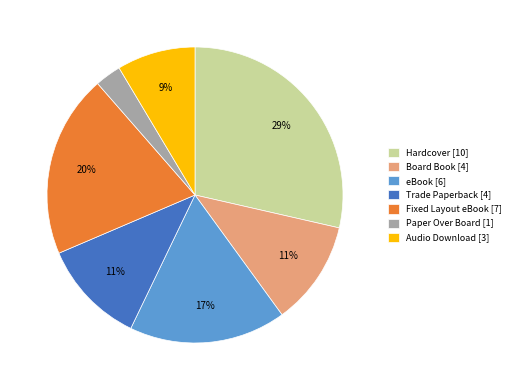

To the nearest percent, what is the average slice percentage?

14%